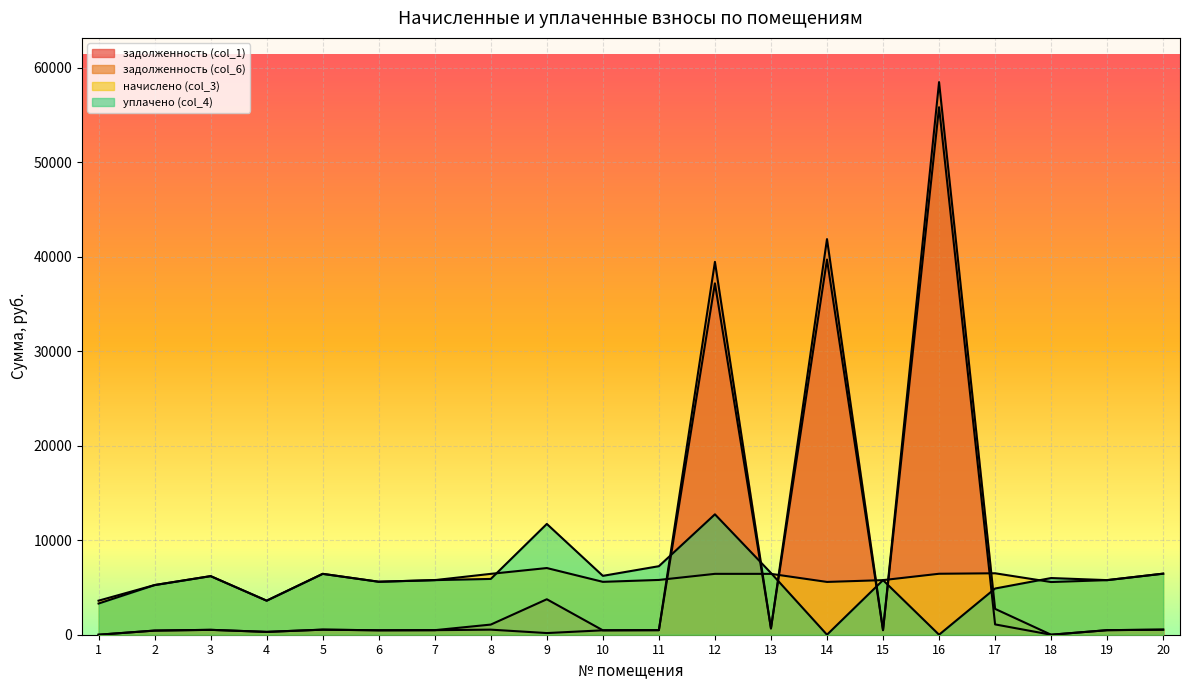

Between which two adjacent categories do уплачено (col_4) and задолженность (col_6) first intersect?

11 and 12